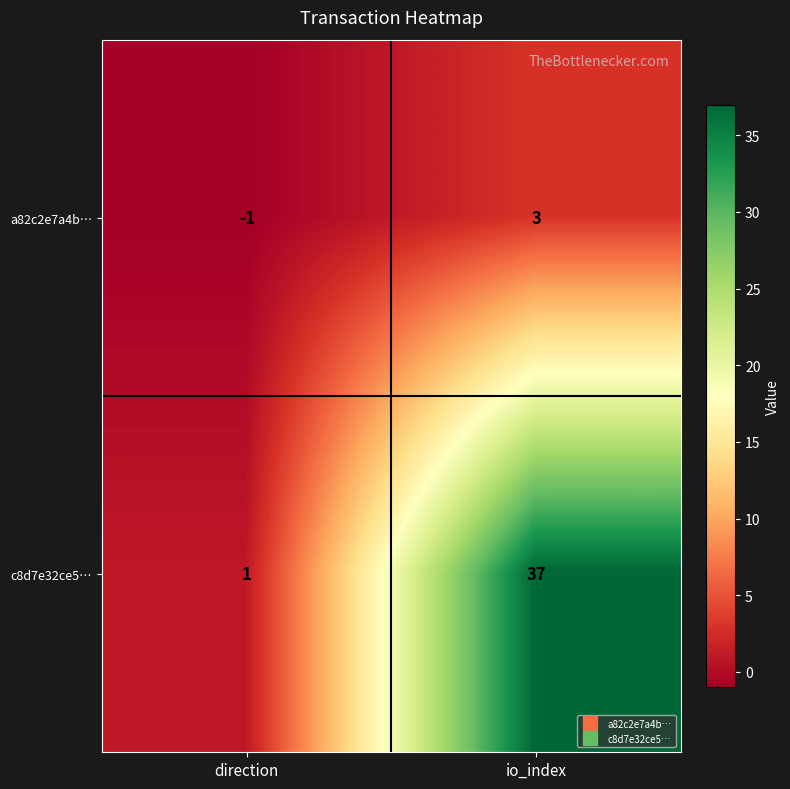

The c8d7e32ce5… series shows 61 at io_index. True or false?

False